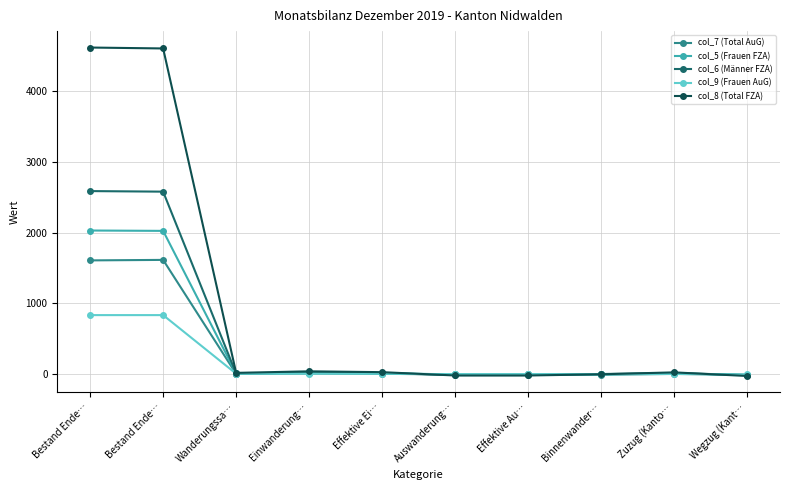

Is the value of col_8 (Total FZA) at Wegzug (Kant… greater than the value of col_6 (Männer FZA) at Wanderungssa…?

No